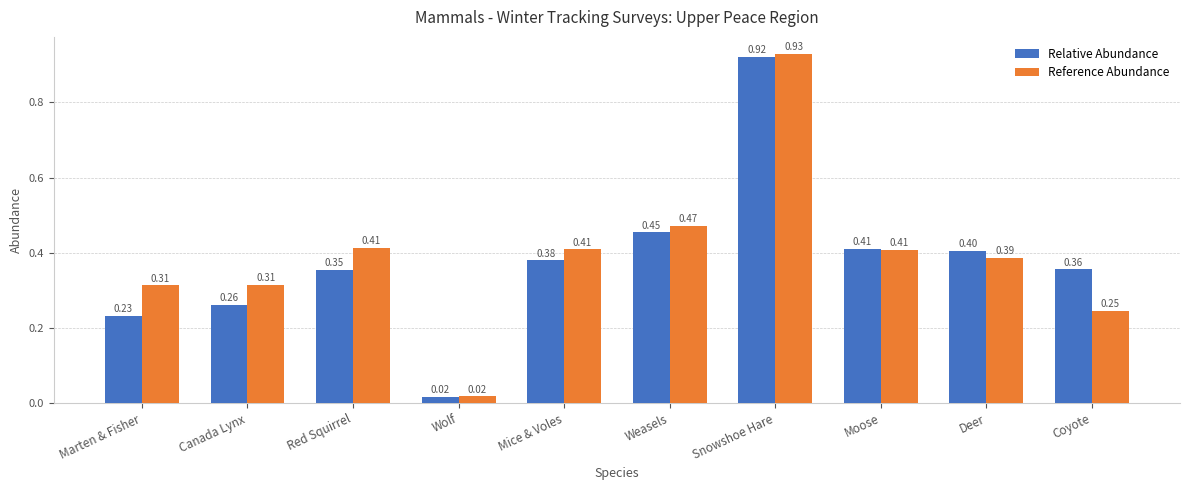

At which label does Reference Abundance reach its peak?

Snowshoe Hare